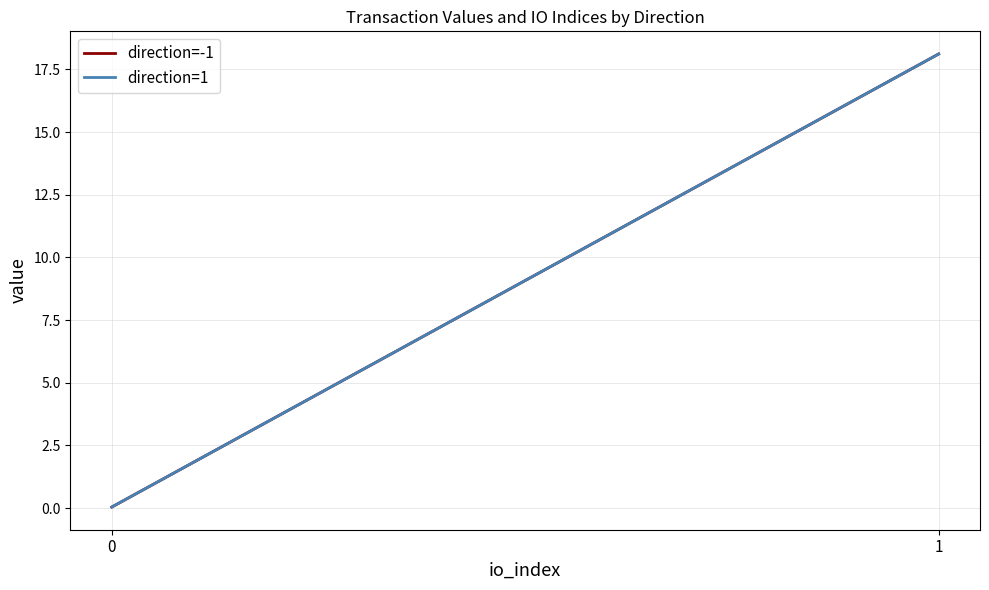

Rank the series at 0 from lowest to highest value.

direction=-1, direction=1